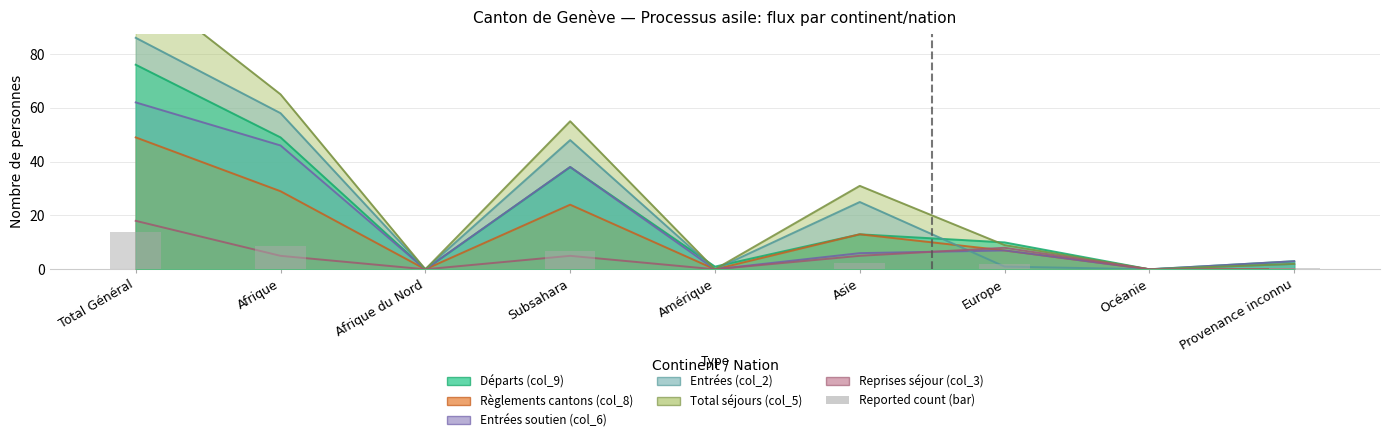

Reading left to right, extract all data points from this chart.

13.7	8.8	0.0	6.8	0.2	2.3	1.8	0.0	0.5